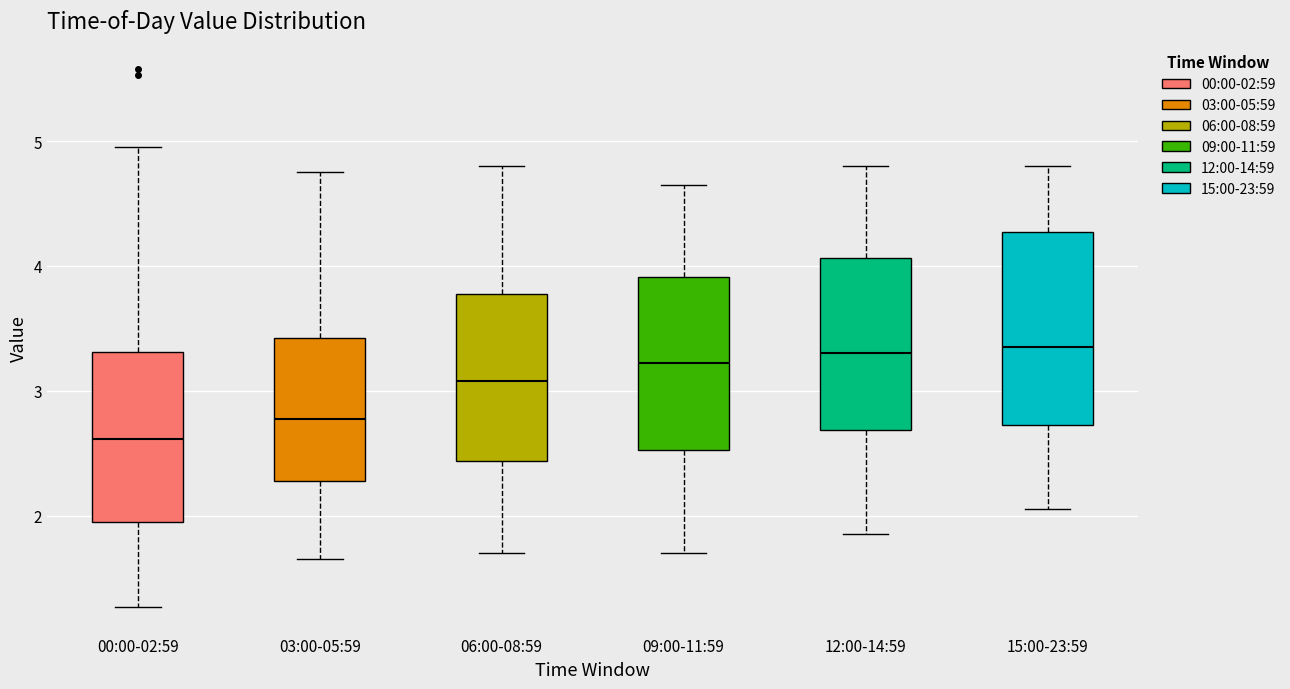

Reading left to right, read every box against the y-axis: the position of its median line, the range the box covers, and the ends of its whiskers. The values are not printed on the chart, so give them approximately, as read against the axis.

00:00-02:59: median 2.6, box 1.9 to 3.3, whiskers 1.3 to 5.0
03:00-05:59: median 2.8, box 2.3 to 3.4, whiskers 1.7 to 4.8
06:00-08:59: median 3.1, box 2.4 to 3.8, whiskers 1.7 to 4.8
09:00-11:59: median 3.2, box 2.5 to 3.9, whiskers 1.7 to 4.7
12:00-14:59: median 3.3, box 2.7 to 4.1, whiskers 1.9 to 4.8
15:00-23:59: median 3.4, box 2.7 to 4.3, whiskers 2.1 to 4.8